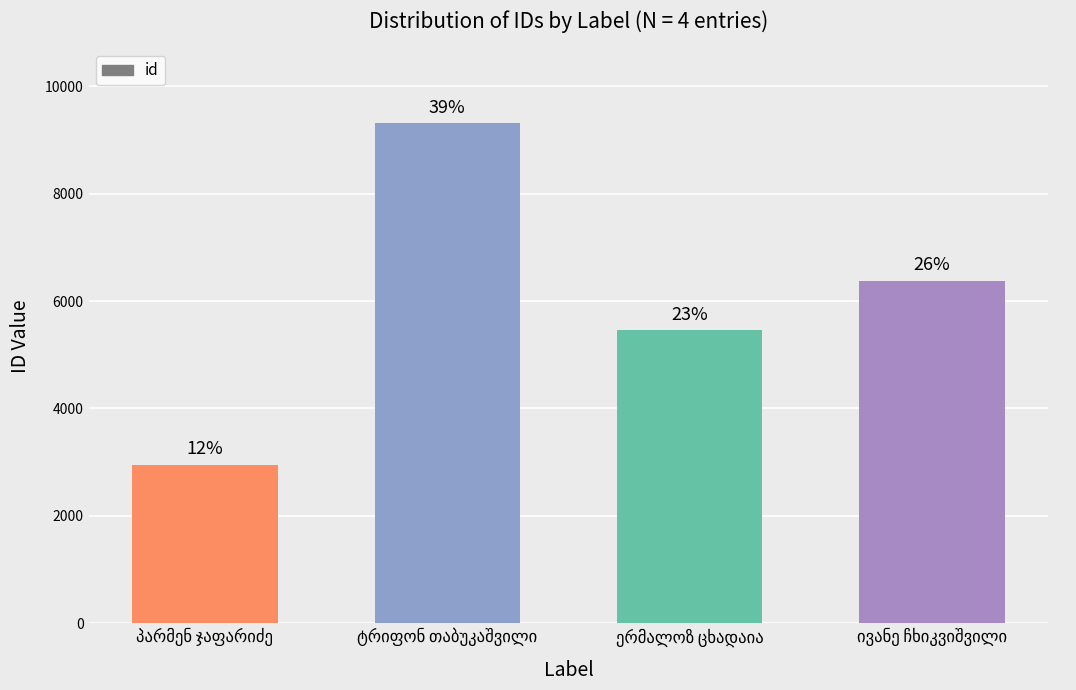

Count the values in the range 5453 to 9309.

3